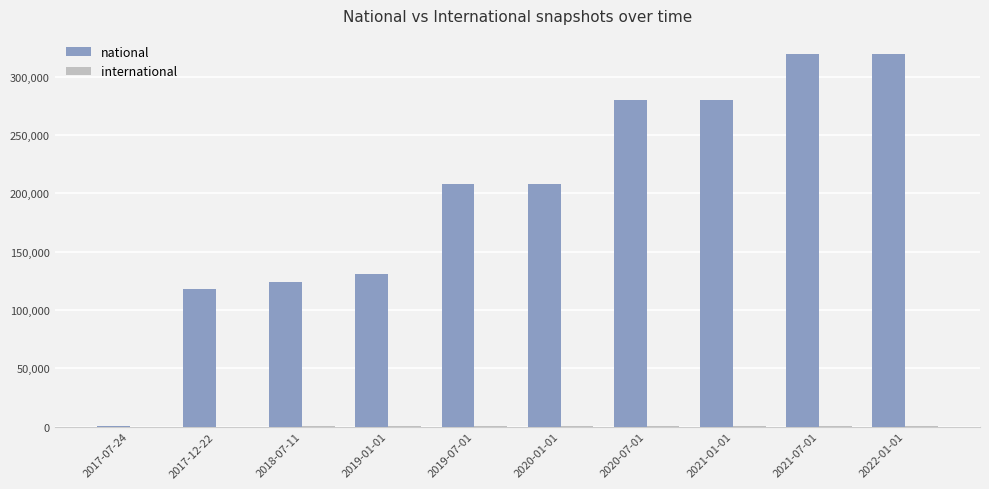

Between 2019-07-01 and 2020-07-01, which series saw the biggest shift?

national